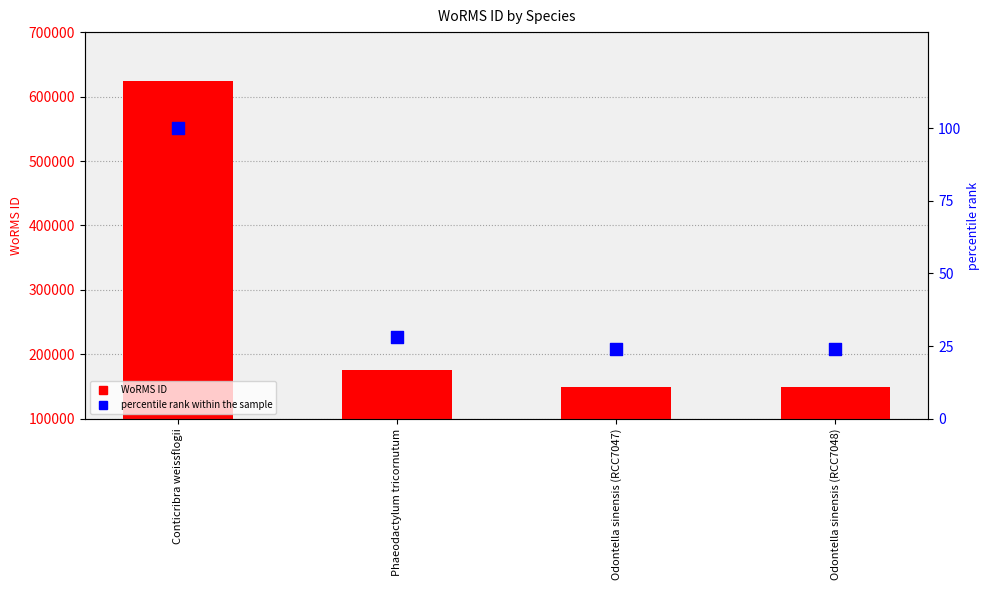

What are all the series names shown in the legend?

WoRMS ID, percentile rank within the sample